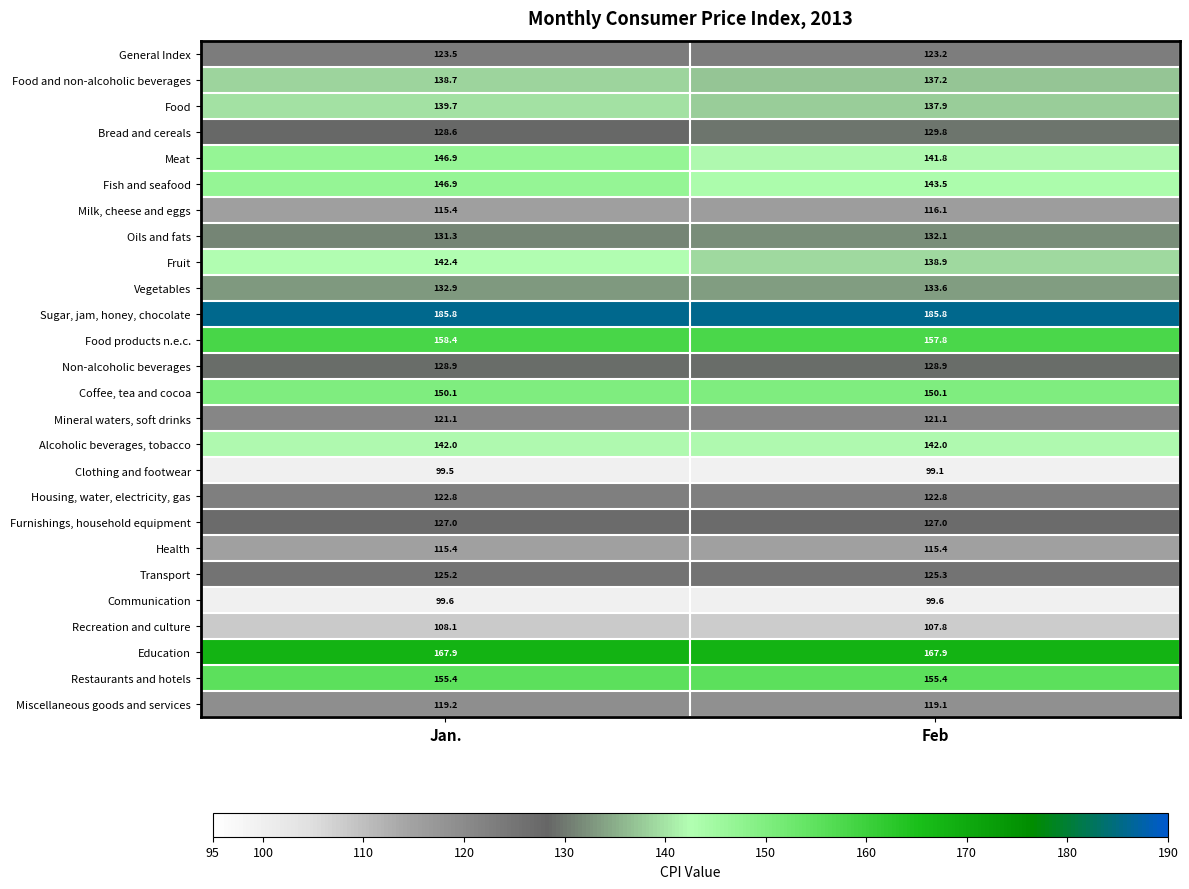

What is the difference between the highest and lowest values at Jan.?

86.3